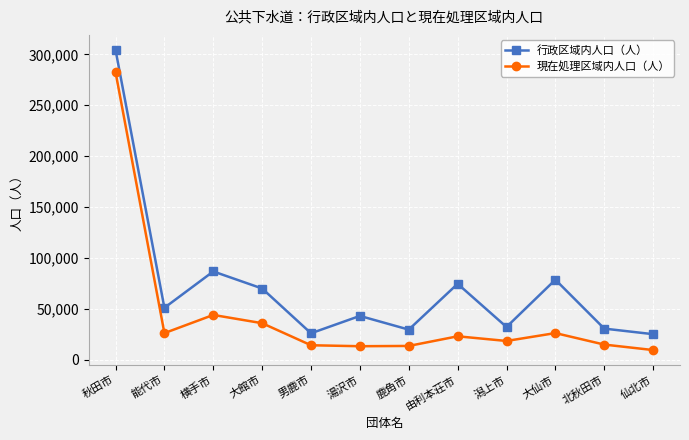

What is the difference between the 現在処理区域内人口（人） values at 秋田市 and 仙北市?

273055